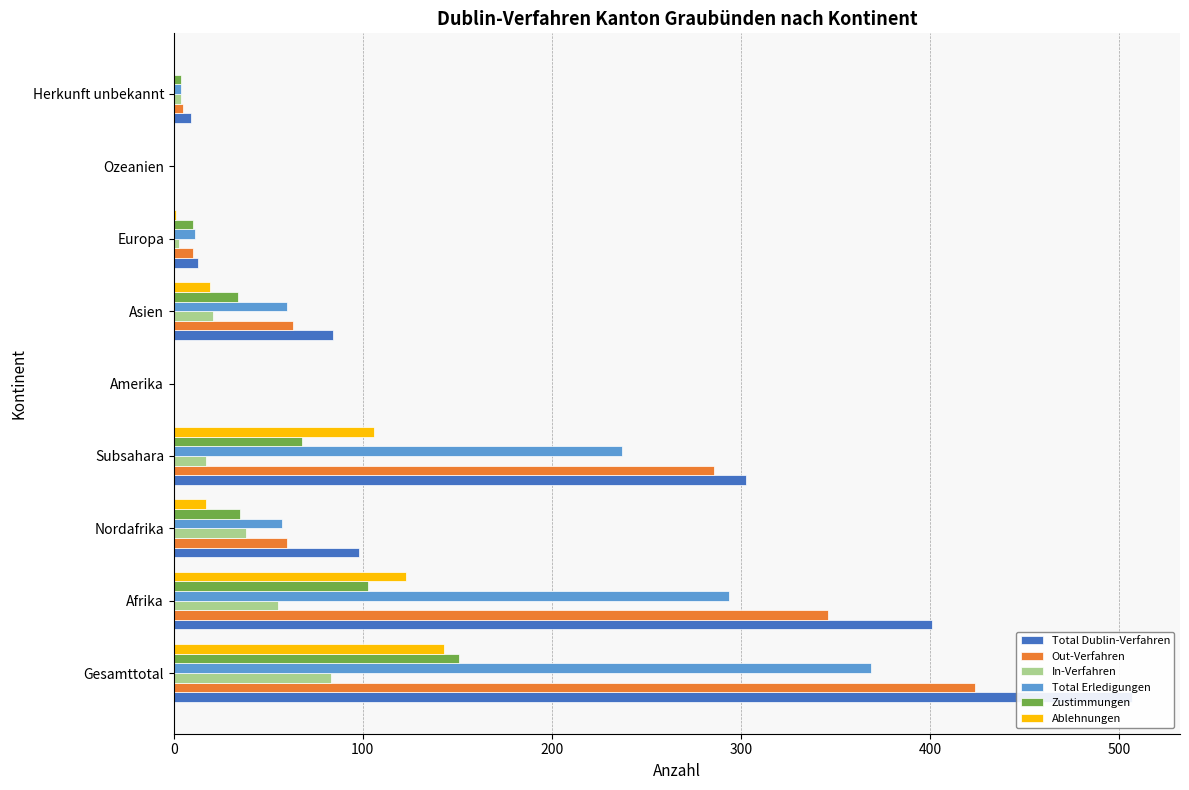

How many values in Ablehnungen are above zero?

6